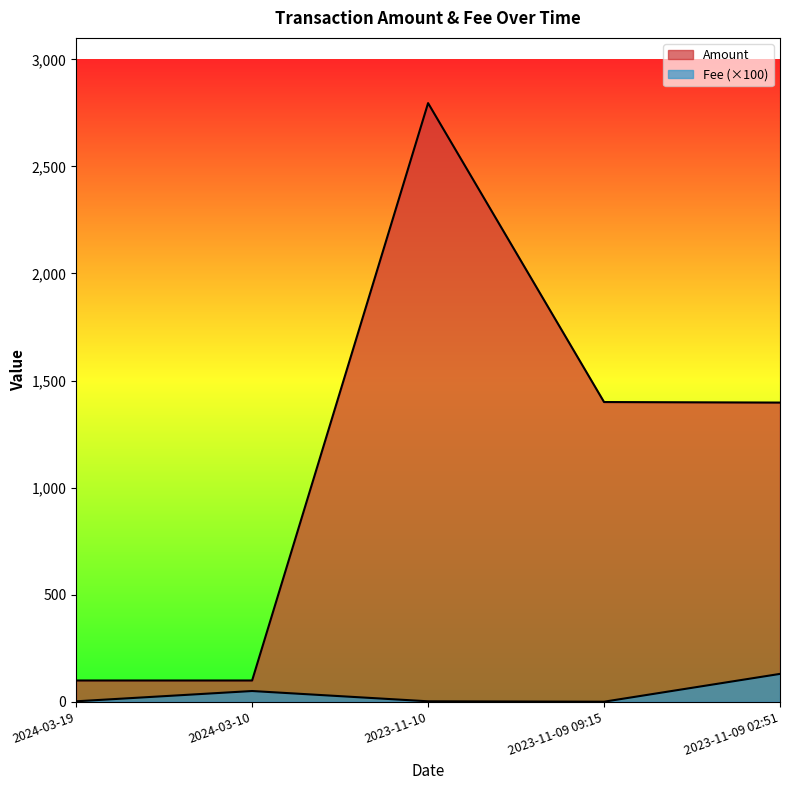

What is the difference between the Fee values at 2024-03-19 and 2023-11-09 02:51?

128.0